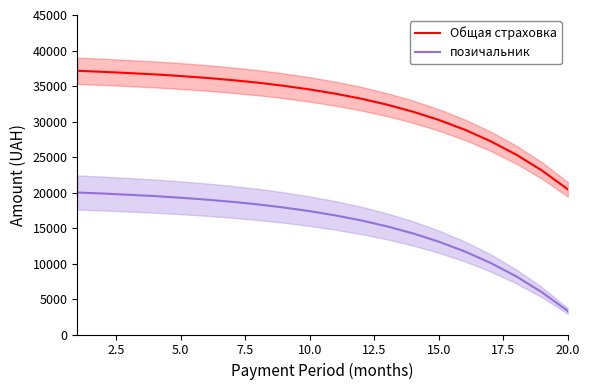

How many lines are shown in the chart?

2